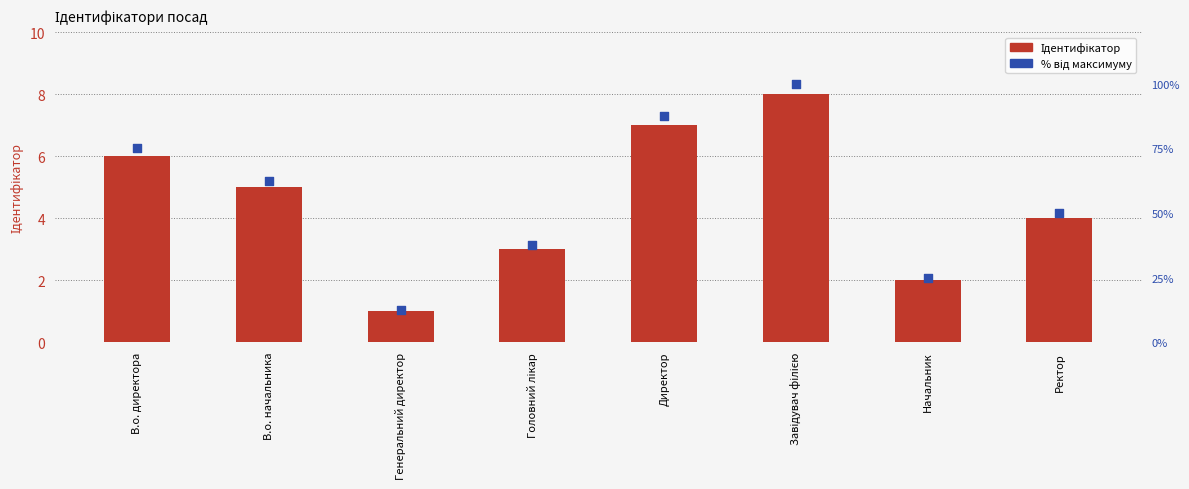

What is the total value across all series at В.о. директора?

81.0